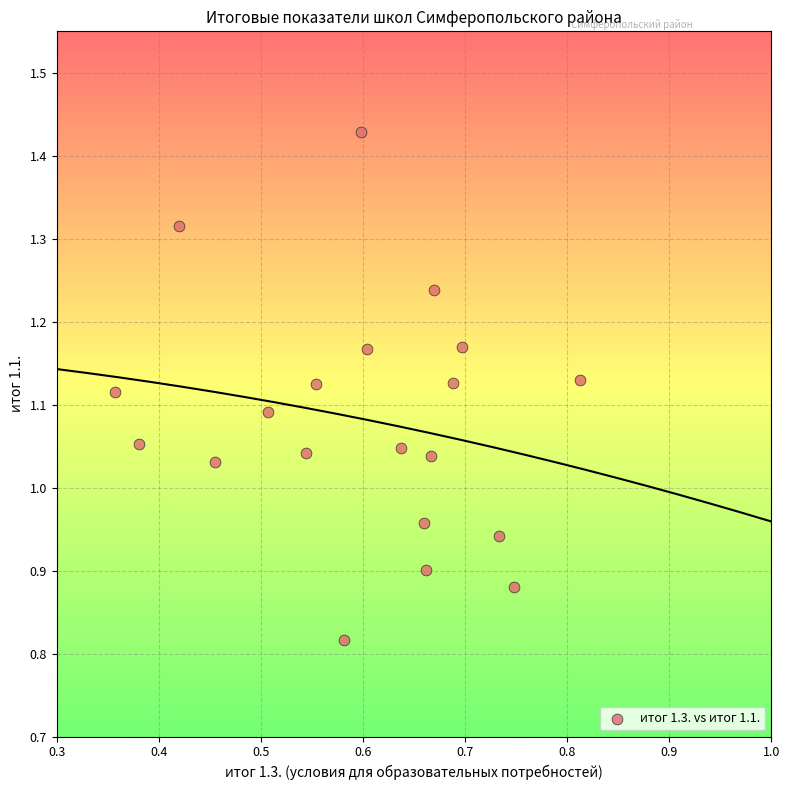

What is the range of Y values (max minus min)?

0.6